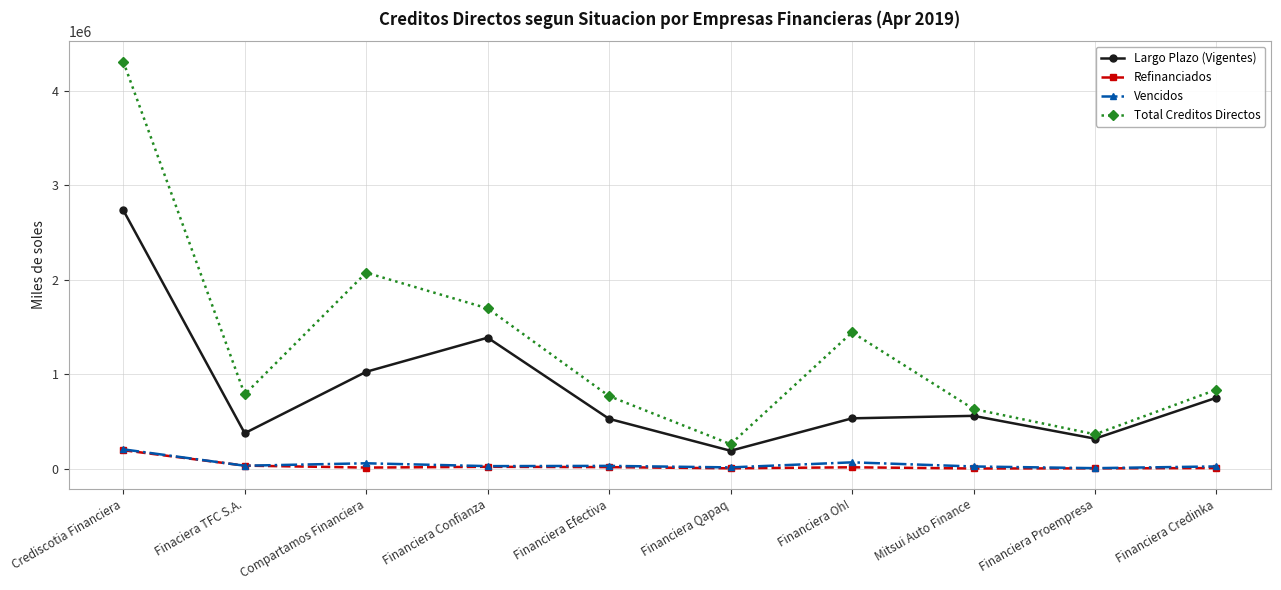

Is the value of Refinanciados at Financiera Qapaq greater than the value of Largo Plazo (Vigentes) at Financiera Confianza?

No